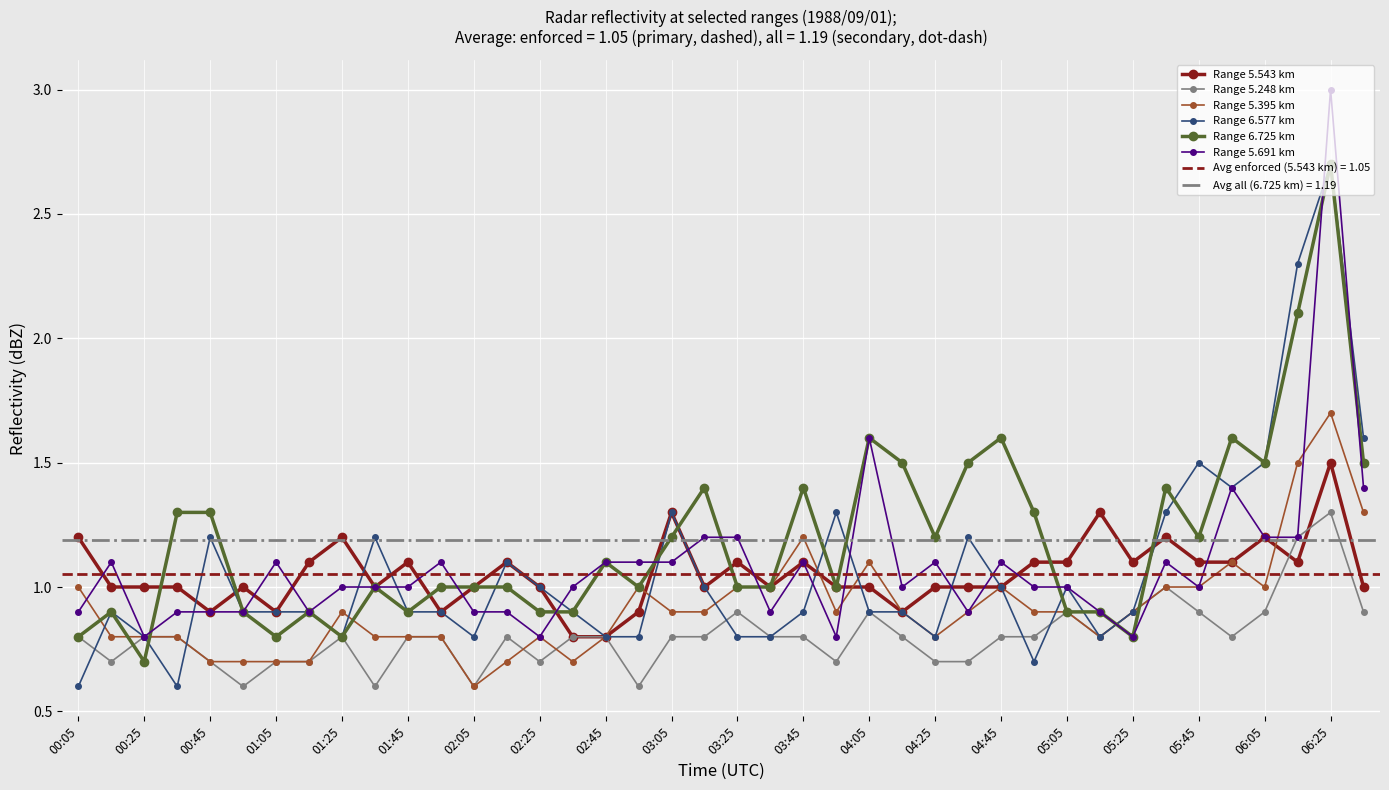

The value of Range 5.248 km at 04:45 is 1.2. True or false?

False